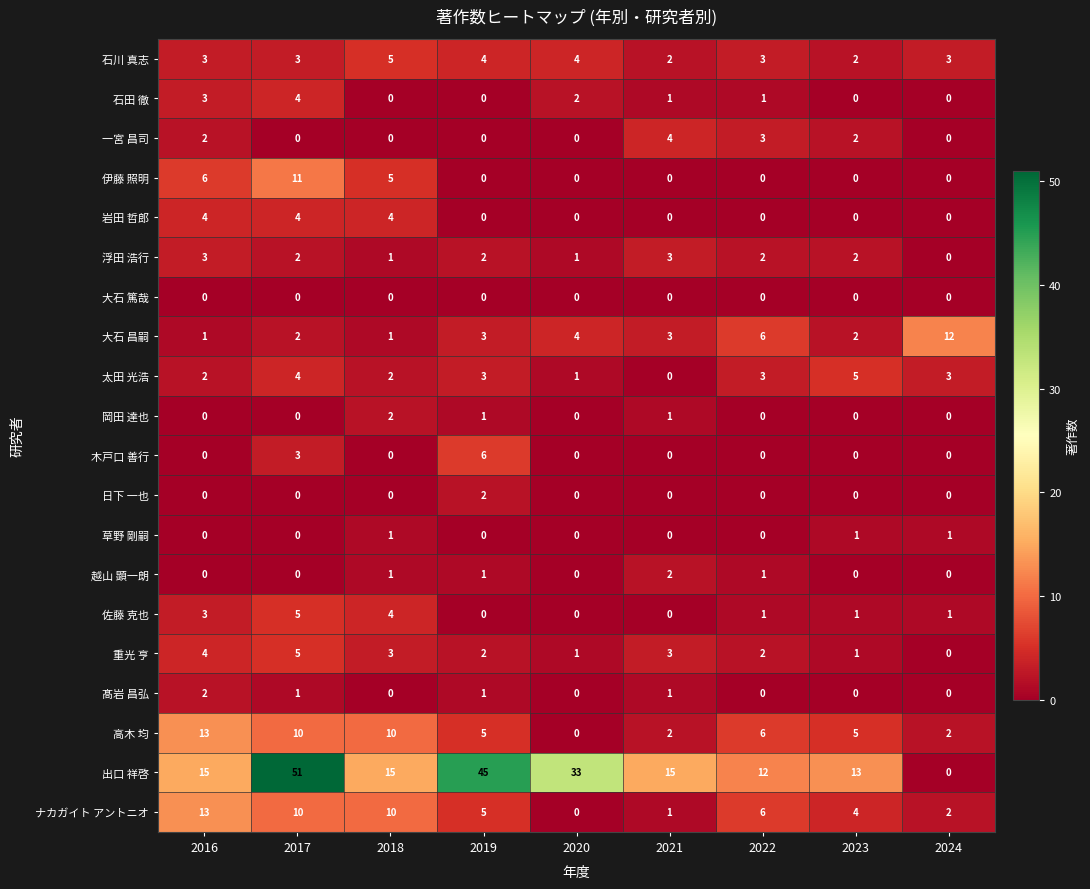

What is the sum of all 髙岩 昌弘 values?

5